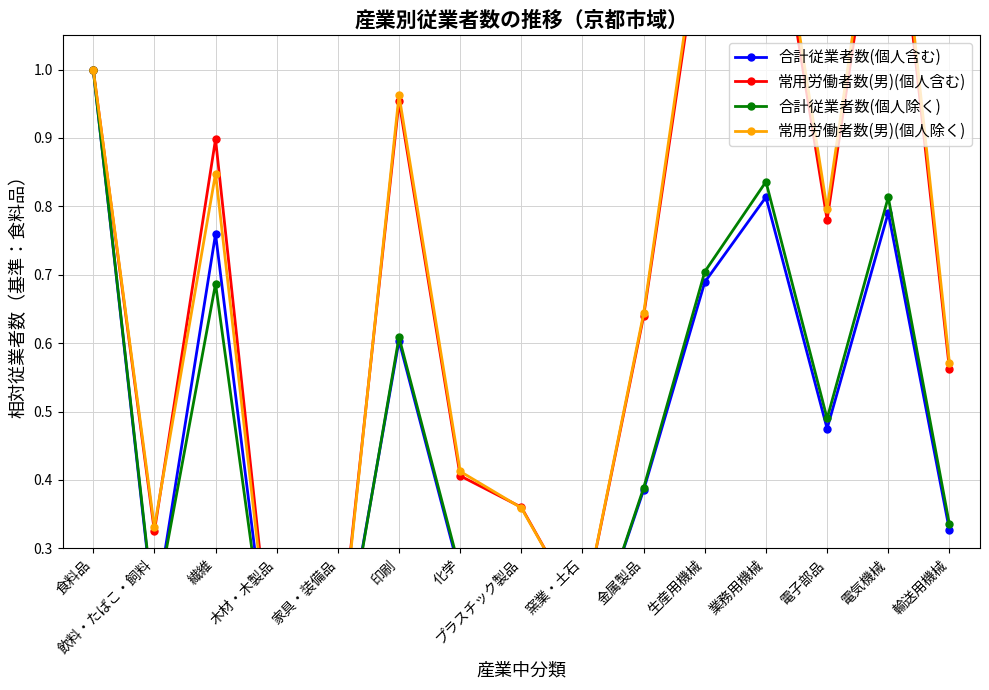

In 常用労働者数(男)(個人含む), how many points are lower than both neighbors (excluding endpoints)?

4